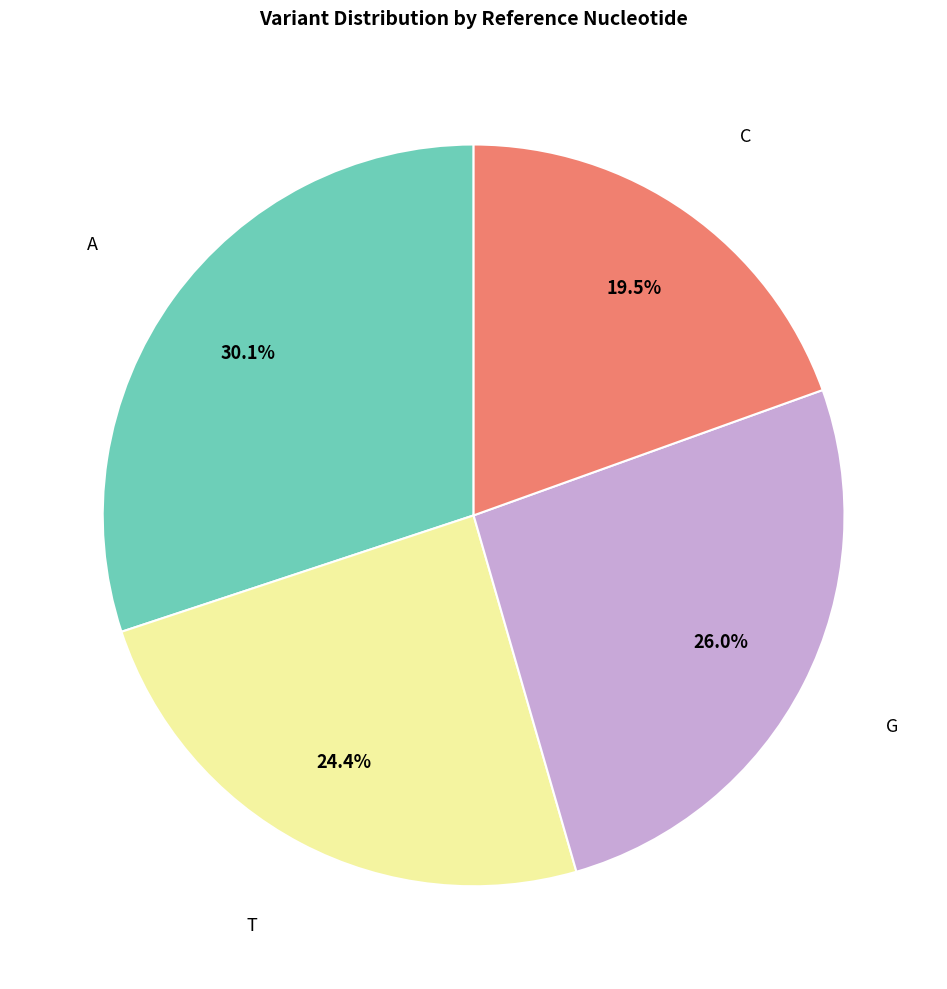

Does any single category account for the majority?

No